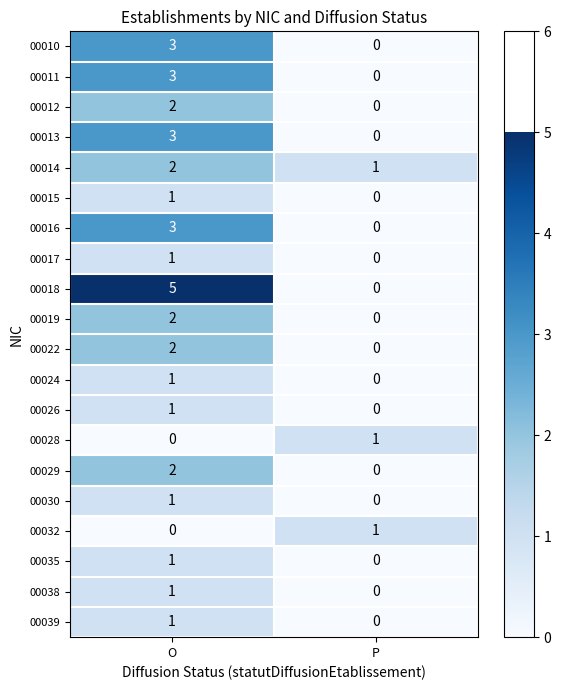

What is the difference between the maximum and minimum values in the 00013 series?

3